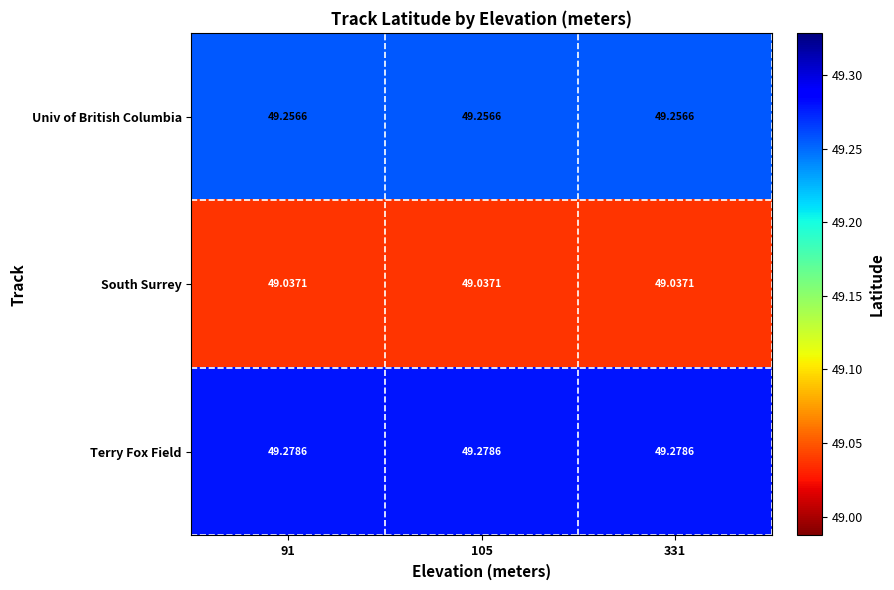

Which series has the largest total across all categories?

Terry Fox Field